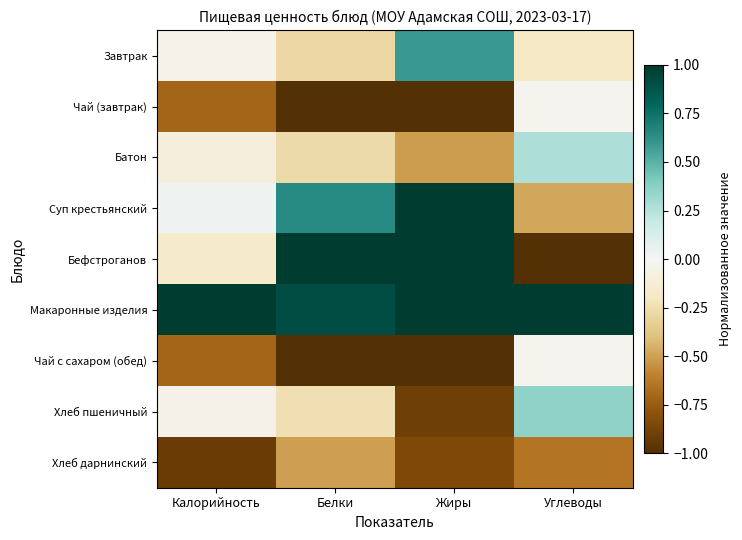

Rank the series at Углеводы from lowest to highest value.

Бефстроганов, Хлеб дарнинский, Суп крестьянский, Завтрак, Чай (завтрак), Чай с сахаром (обед), Батон, Хлеб пшеничный, Макаронные изделия